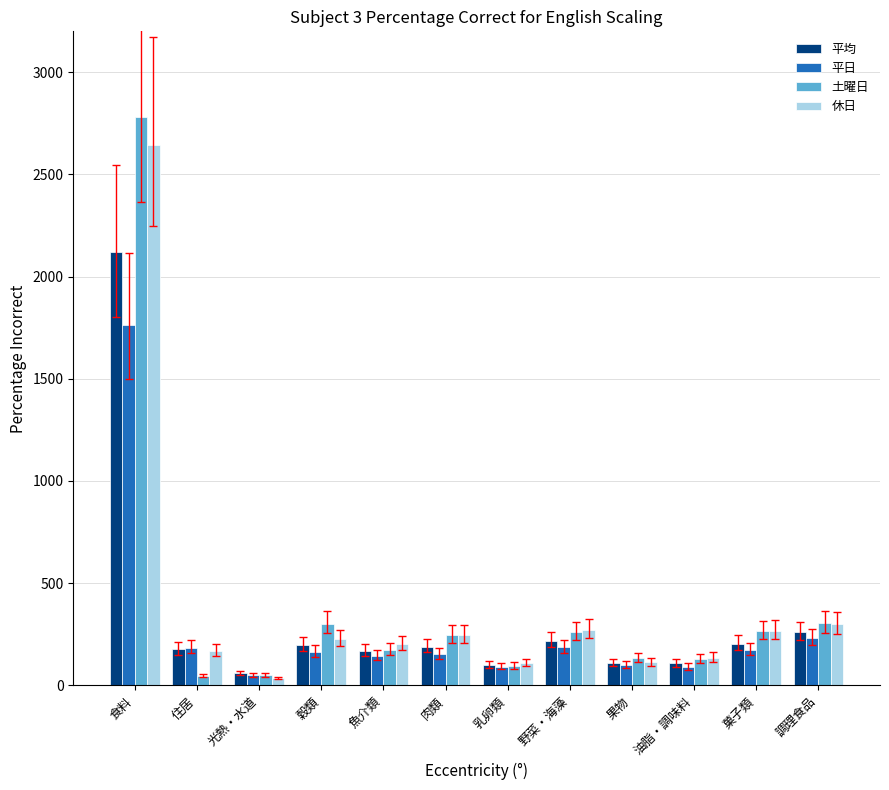

Is it true that 平均 equals 259.6 at 調理食品?

True